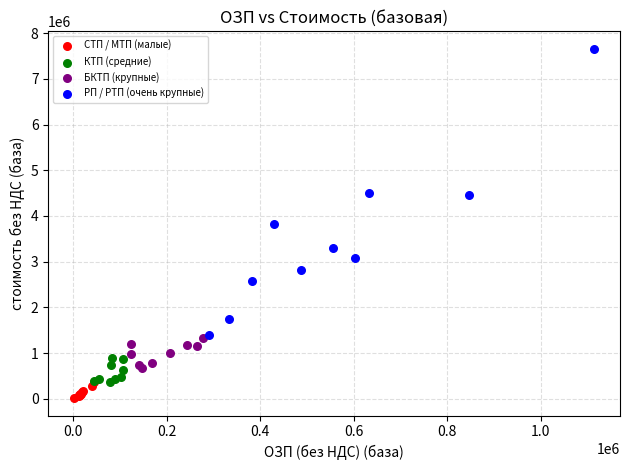

Which series contains the lowest Y value?

СТП / МТП (малые)